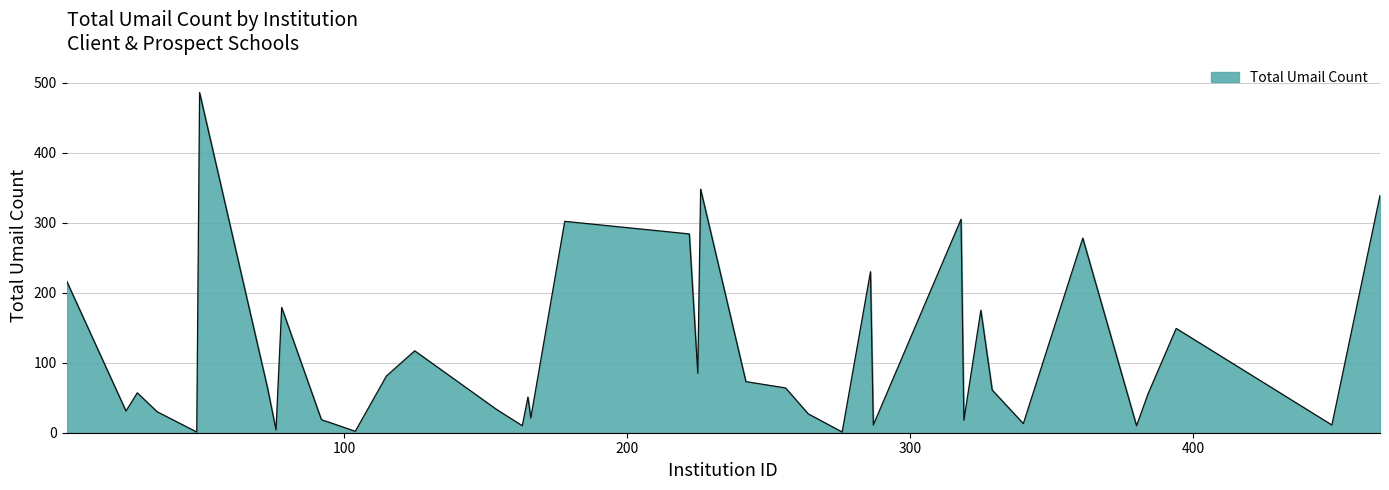

What is the greatest value displayed?

486